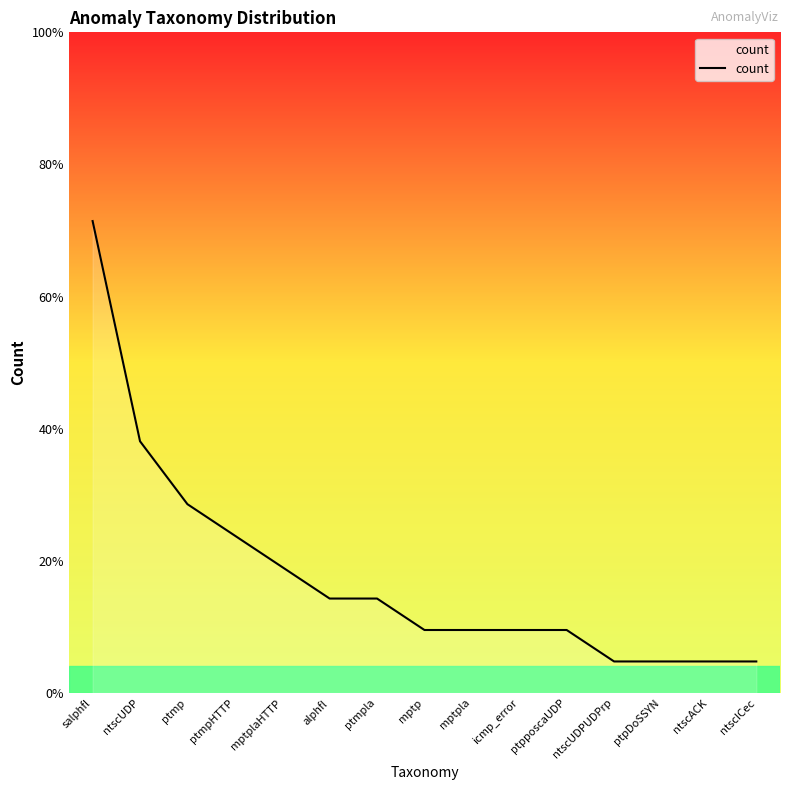

Does the chart have visible grid lines?

No